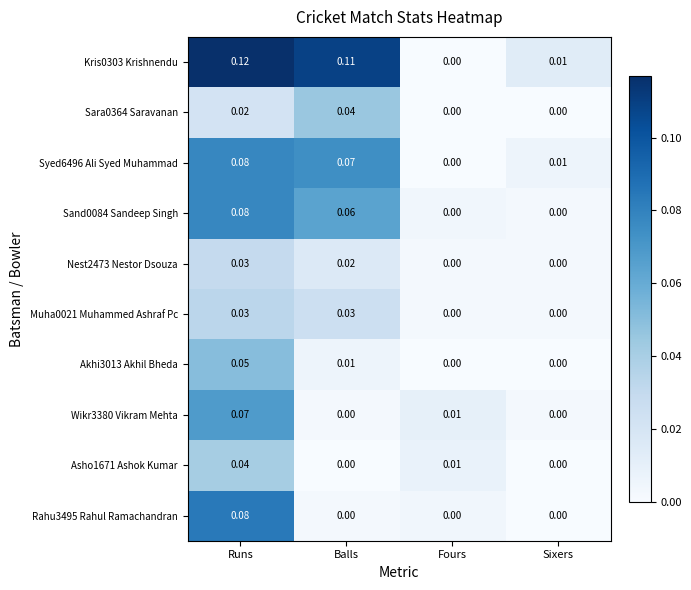

At which category is the sum across all series the highest?

Runs